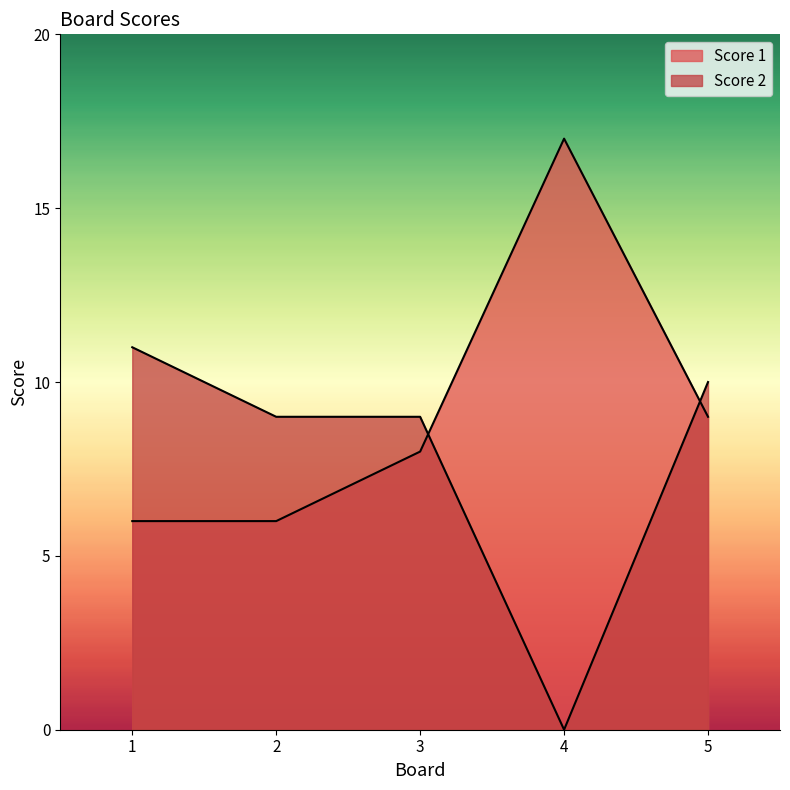

What is the spread (max minus min) of values at 1?

5